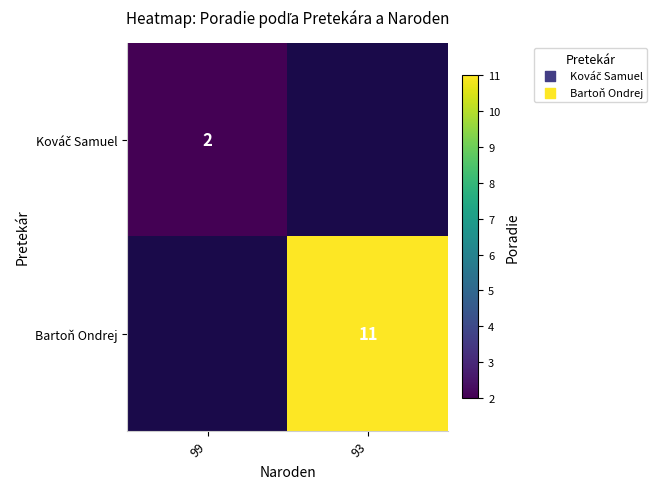

At how many categories does at least one series exceed 9?

1